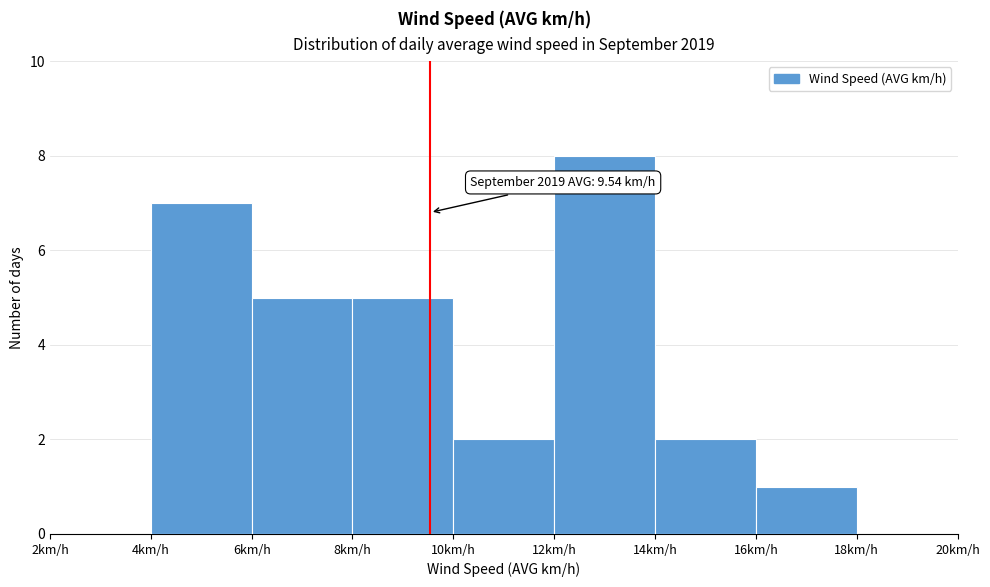

Which range on the x-axis has the tallest bar?

12 to 14